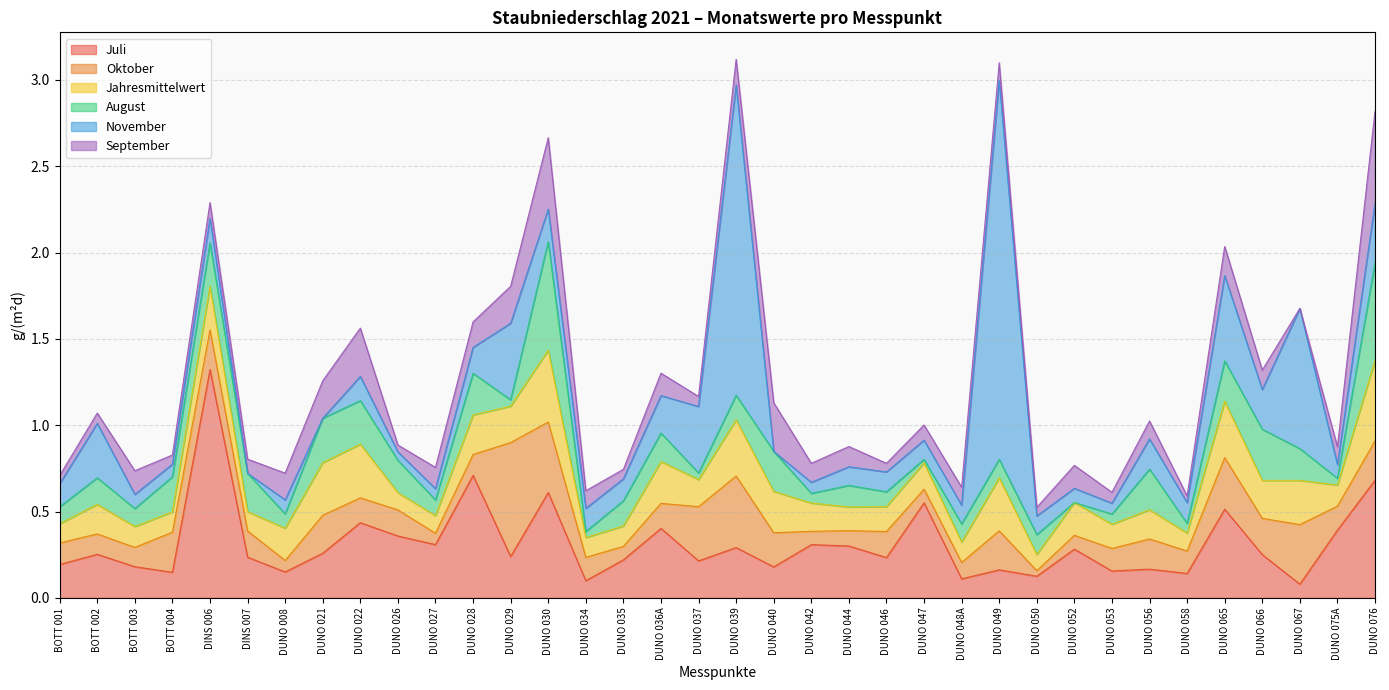

True or false: November has more than 2 interior local peaks.

True